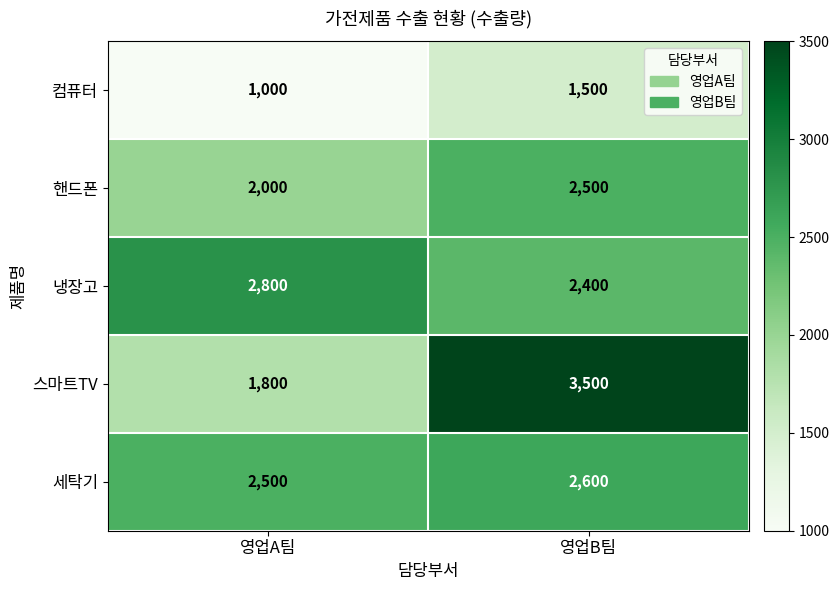

What is the total value across all series at 영업A팀?

10100